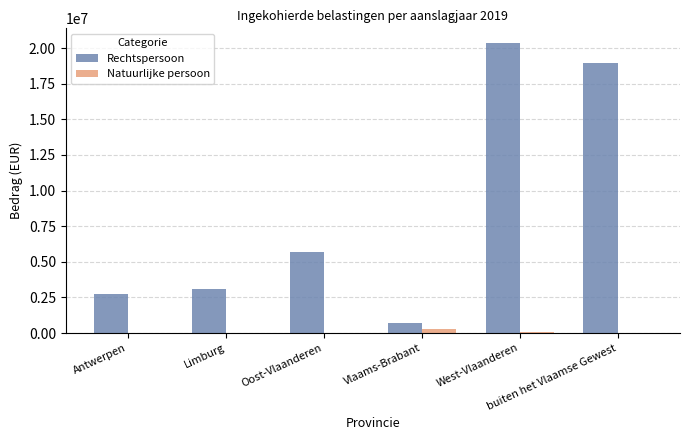

What is the total value across all series at Antwerpen?

2737276.4